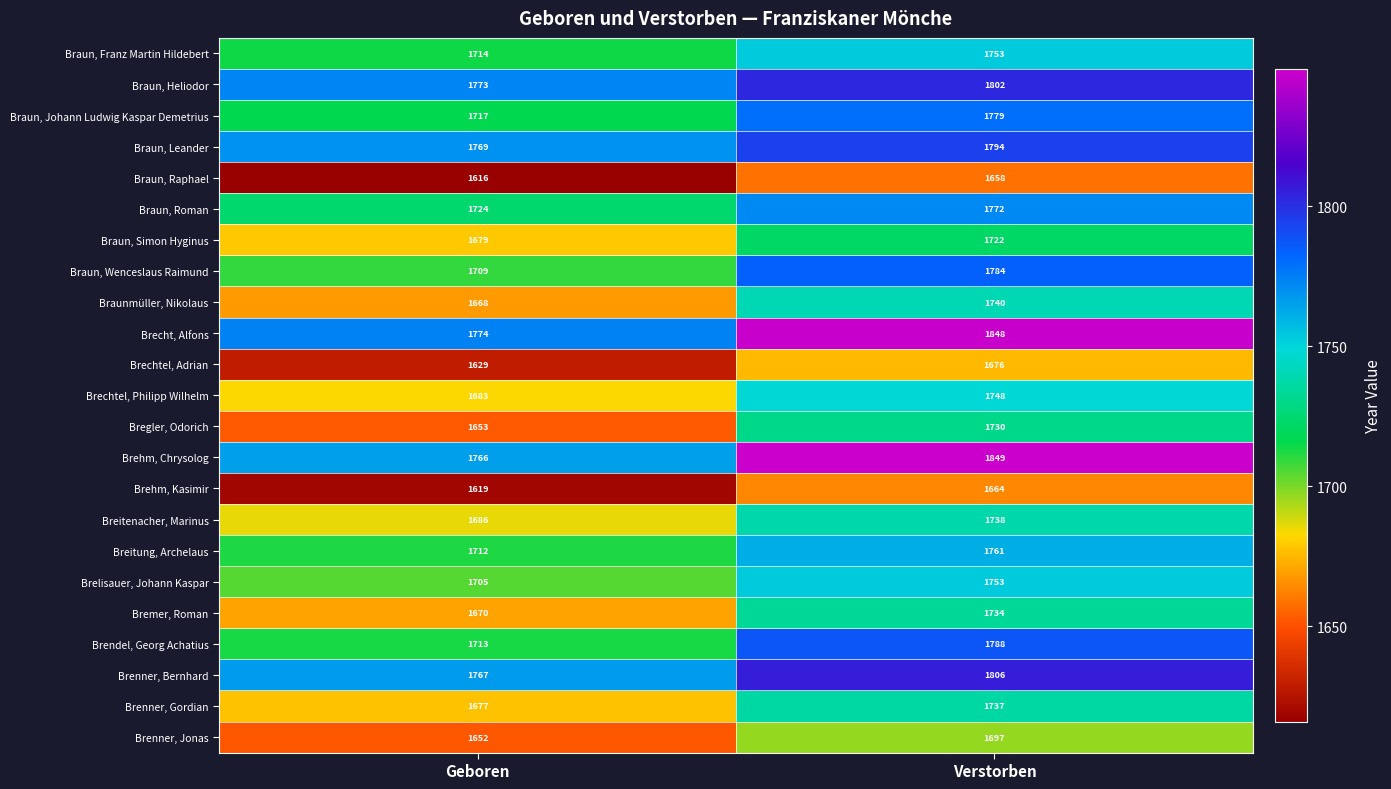

What is the total value across all series at Geboren?

39075